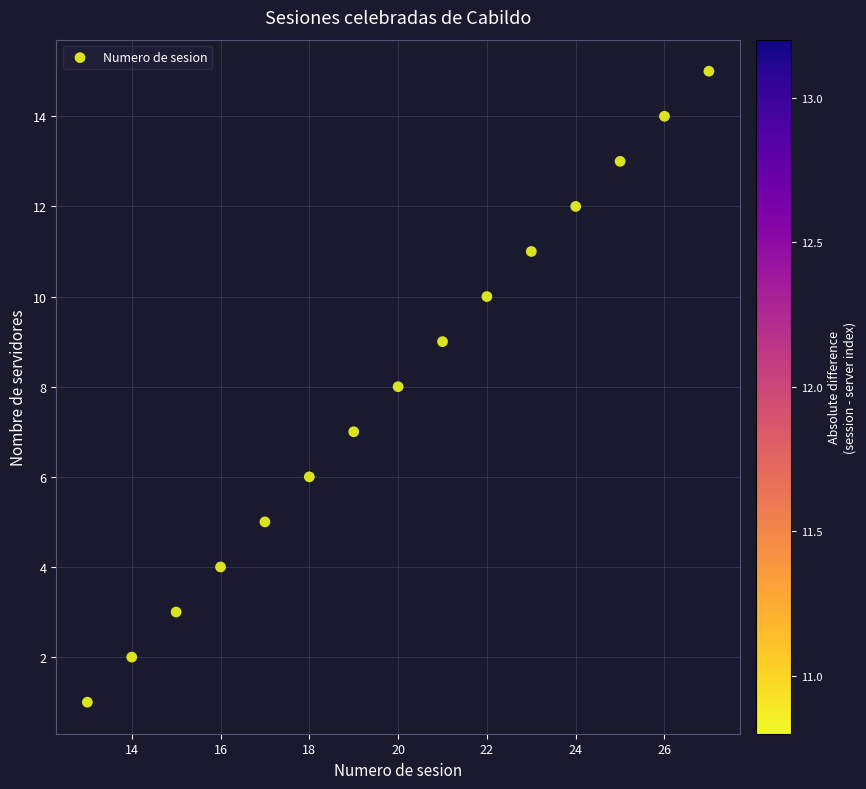

What is the range of X values (max minus min)?

14